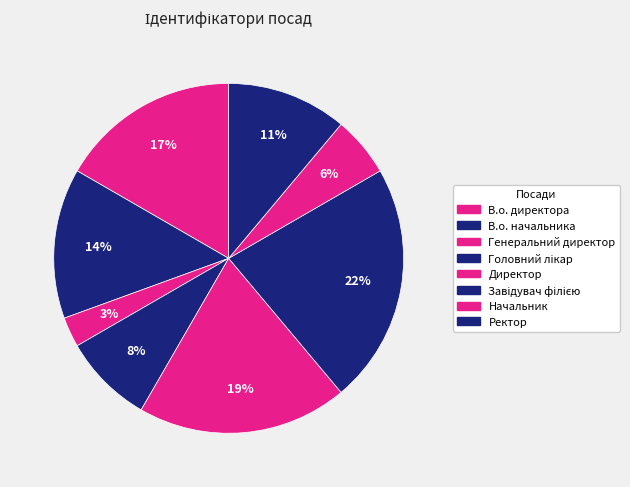

To the nearest percent, what is the average slice percentage?

12%